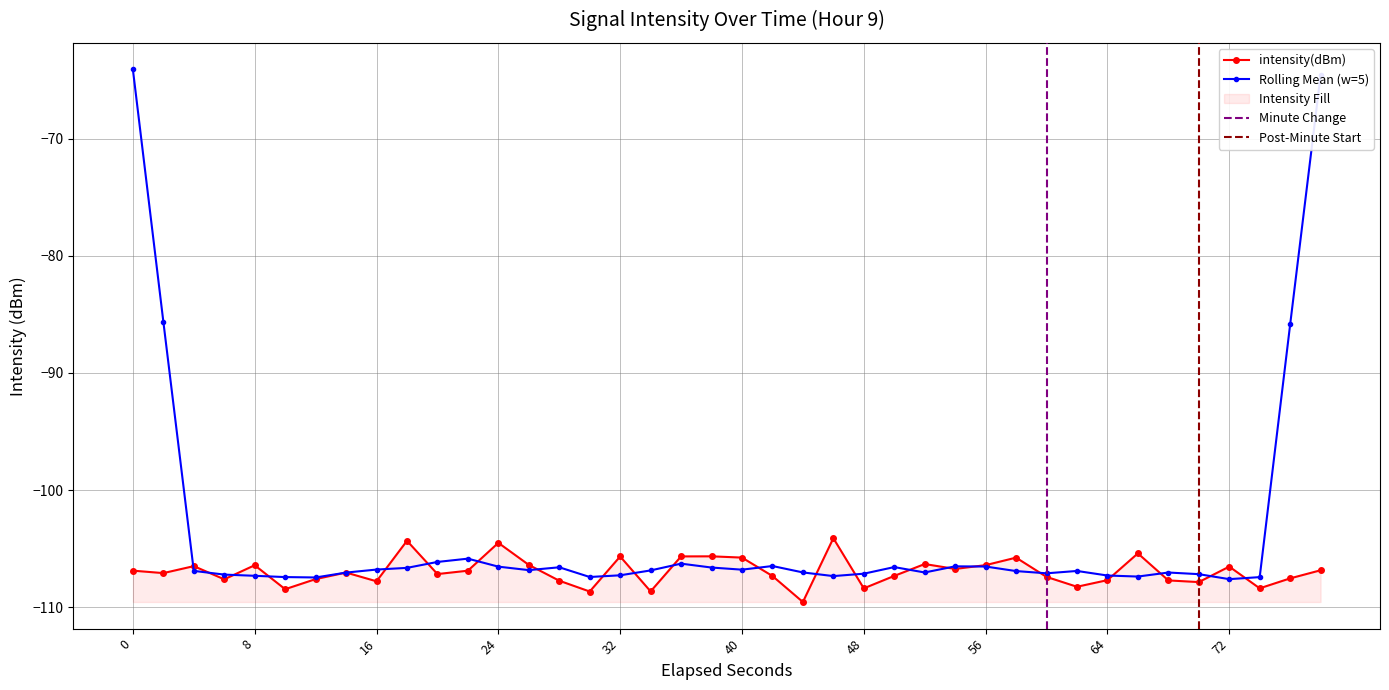

Does the chart display data point markers on the line(s)?

Yes